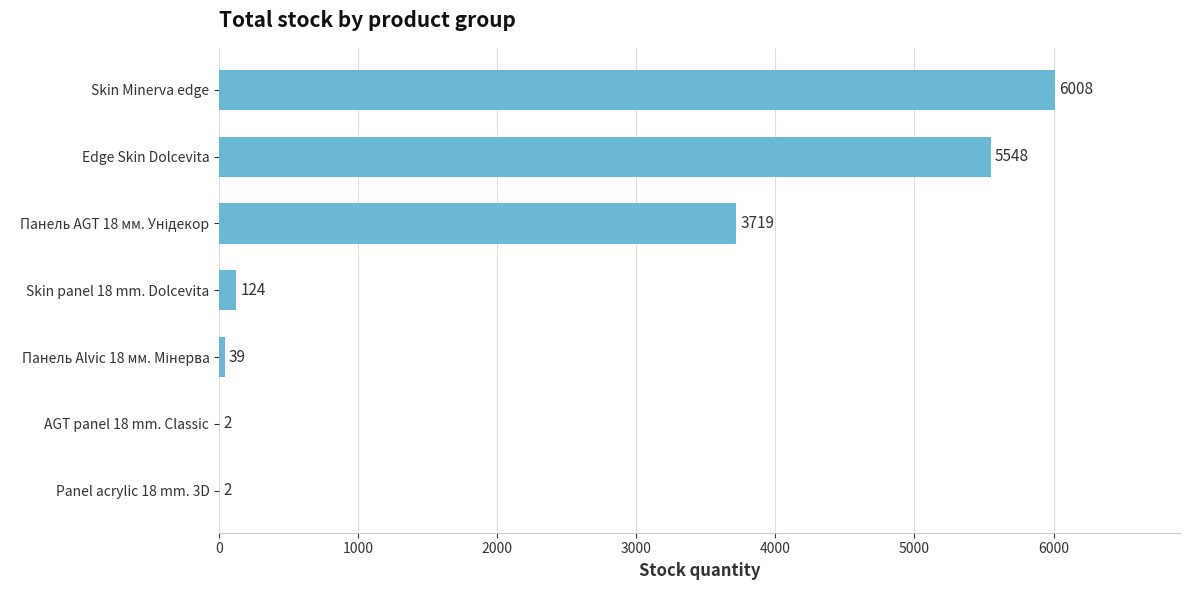

What is the greatest value displayed?

6008